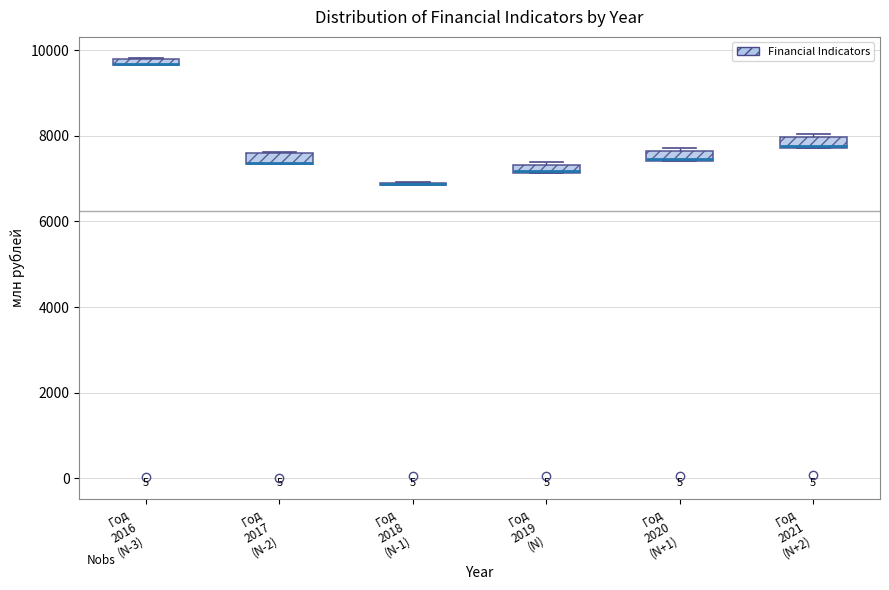

Where is the upper edge of the box for Год 2021 (N+2) on the y-axis? The values are not printed on the chart, so give them approximately, as read against the axis.

8000